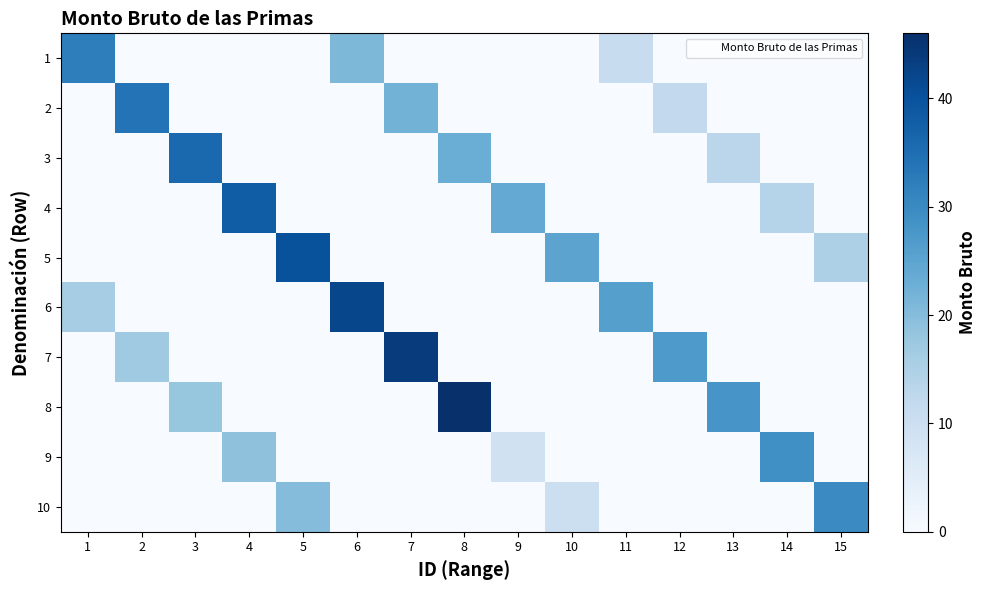

Reading left to right, list all the values displayed in this chart.

1: 1=32	2=0	3=0	4=0	5=0	6=21	7=0	8=0	9=0	10=0	11=11	12=0	13=0	14=0	15=0
2: 1=0	2=34	3=0	4=0	5=0	6=0	7=22	8=0	9=0	10=0	11=0	12=12	13=0	14=0	15=0
3: 1=0	2=0	3=36	4=0	5=0	6=0	7=0	8=23	9=0	10=0	11=0	12=0	13=13	14=0	15=0
4: 1=0	2=0	3=0	4=38	5=0	6=0	7=0	8=0	9=24	10=0	11=0	12=0	13=0	14=14	15=0
5: 1=0	2=0	3=0	4=0	5=40	6=0	7=0	8=0	9=0	10=25	11=0	12=0	13=0	14=0	15=15
6: 1=16	2=0	3=0	4=0	5=0	6=42	7=0	8=0	9=0	10=0	11=26	12=0	13=0	14=0	15=0
7: 1=0	2=17	3=0	4=0	5=0	6=0	7=44	8=0	9=0	10=0	11=0	12=27	13=0	14=0	15=0
8: 1=0	2=0	3=18	4=0	5=0	6=0	7=0	8=46	9=0	10=0	11=0	12=0	13=28	14=0	15=0
9: 1=0	2=0	3=0	4=19	5=0	6=0	7=0	8=0	9=9	10=0	11=0	12=0	13=0	14=29	15=0
10: 1=0	2=0	3=0	4=0	5=20	6=0	7=0	8=0	9=0	10=10	11=0	12=0	13=0	14=0	15=30